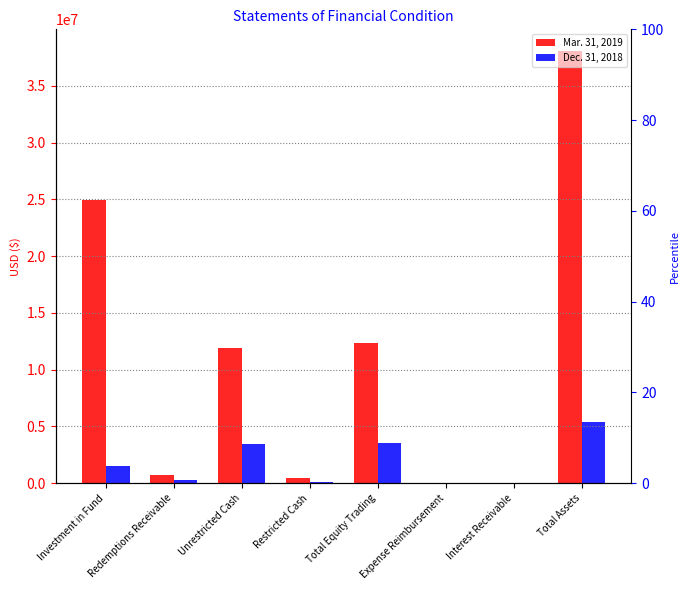

Rank the categories by Dec. 31, 2018 value from lowest to highest.

Interest Receivable, Expense Reimbursement, Restricted Cash, Redemptions Receivable, Investment in Fund, Unrestricted Cash, Total Equity Trading, Total Assets